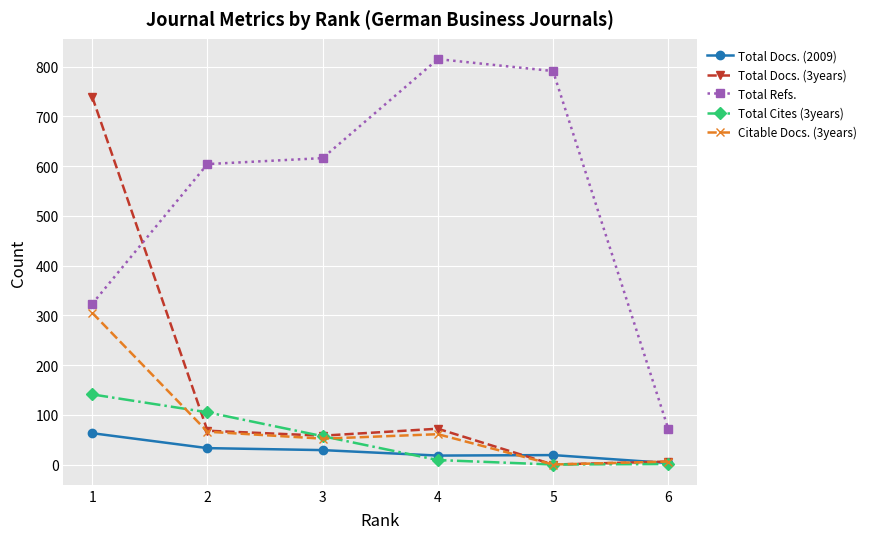

Between 1 and 3, which series saw the biggest shift?

Total Docs. (3years)